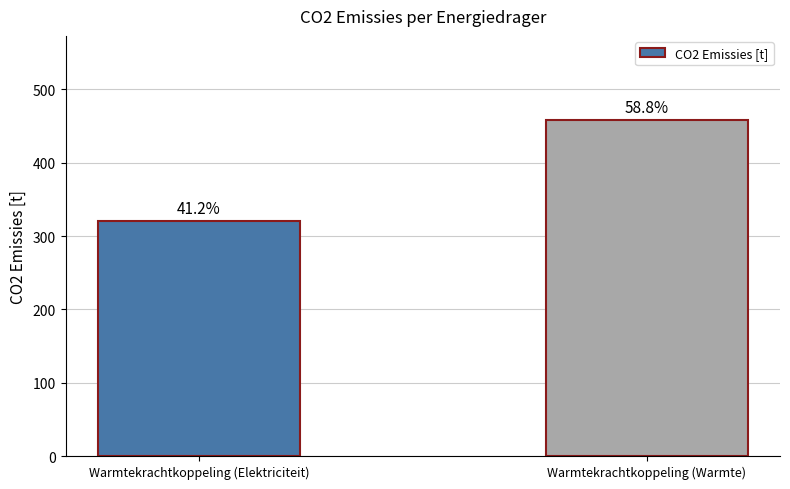

What is the greatest value displayed?

458.3